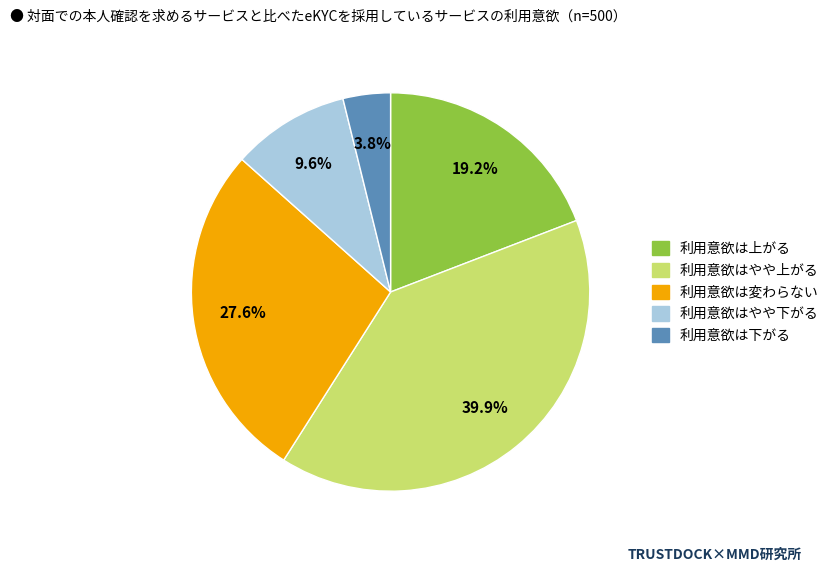

Is there a majority slice in this chart?

No